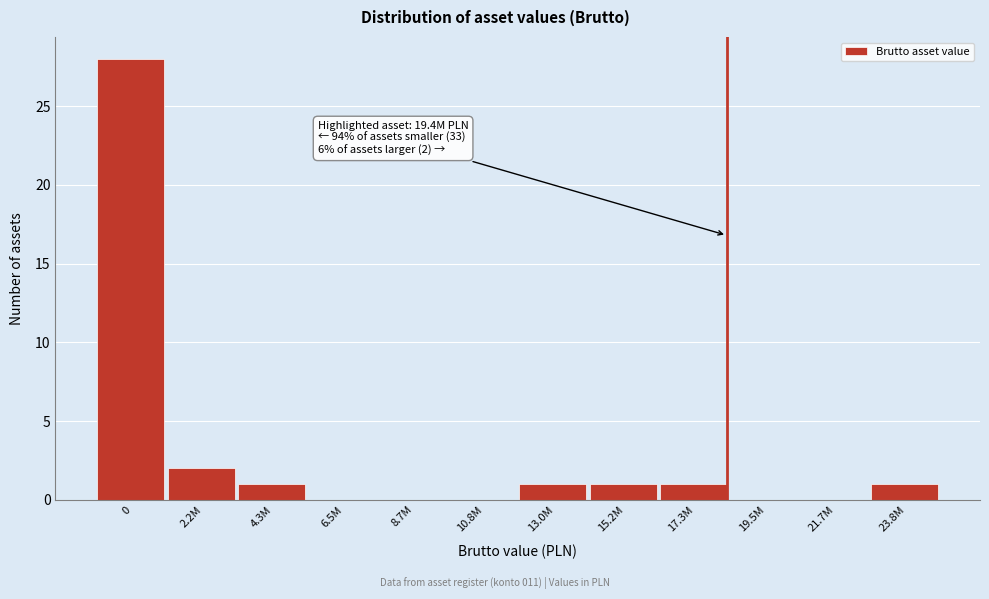

Reading left to right, transcribe all the data shown in this chart.

0=28	2.2M=2	4.3M=1	6.5M=0	8.7M=0	10.8M=0	13.0M=1	15.2M=1	17.3M=1	19.5M=0	21.7M=0	23.8M=1